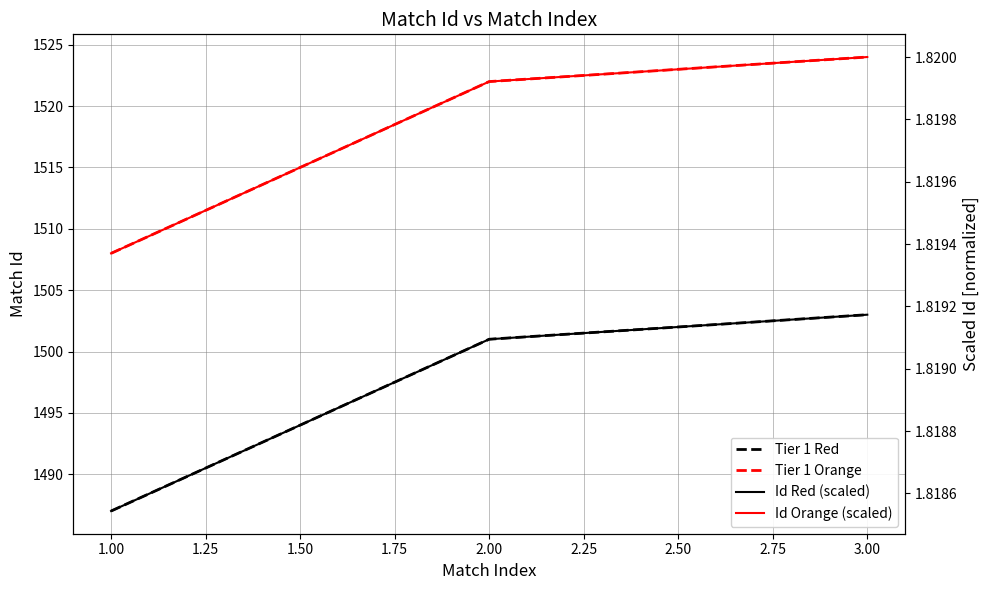

How many data points does each series have?

3